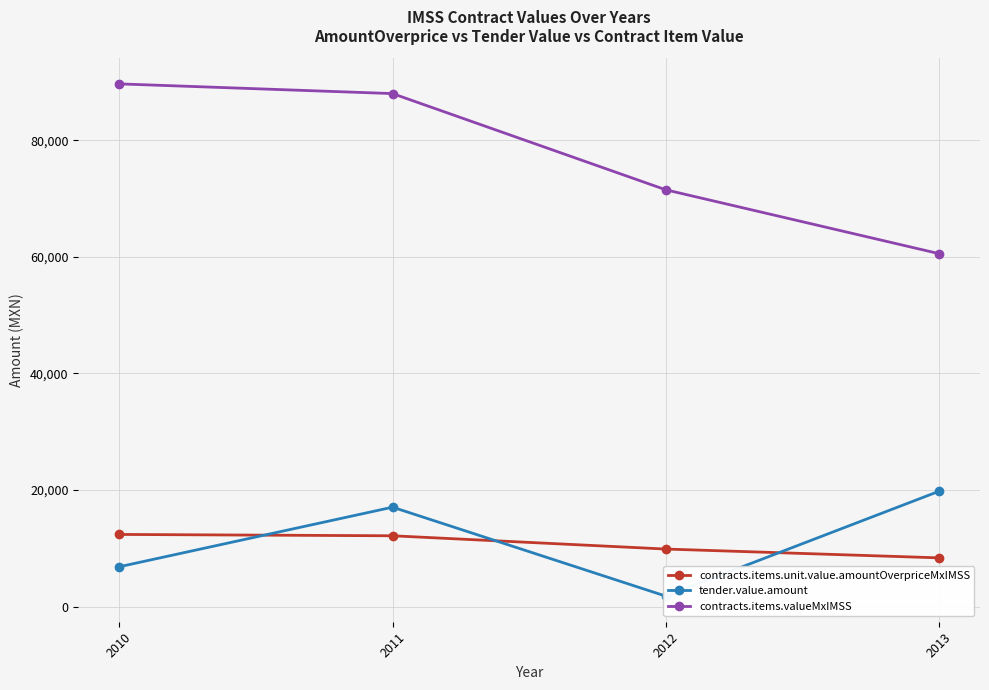

List the labels in order of contracts.items.unit.value.amountOverpriceMxIMSS value, largest first.

2010, 2011, 2012, 2013